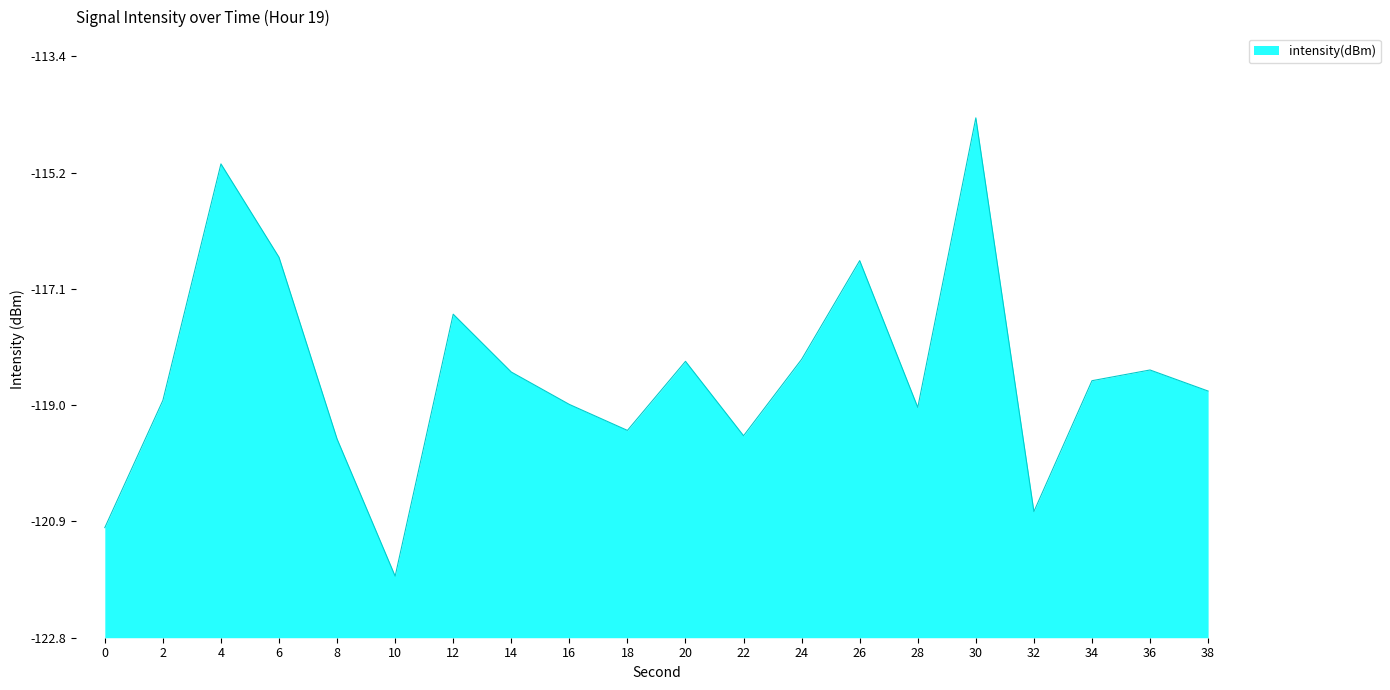

List the labels in order of value, largest first.

30, 4, 6, 26, 12, 24, 20, 36, 14, 34, 38, 2, 16, 28, 18, 22, 8, 32, 0, 10